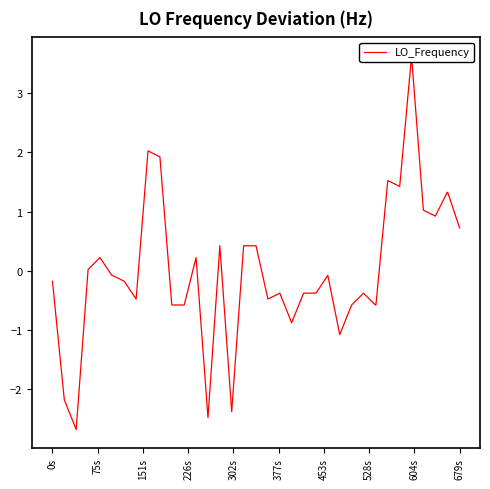

How many distinct data groups are displayed?

1